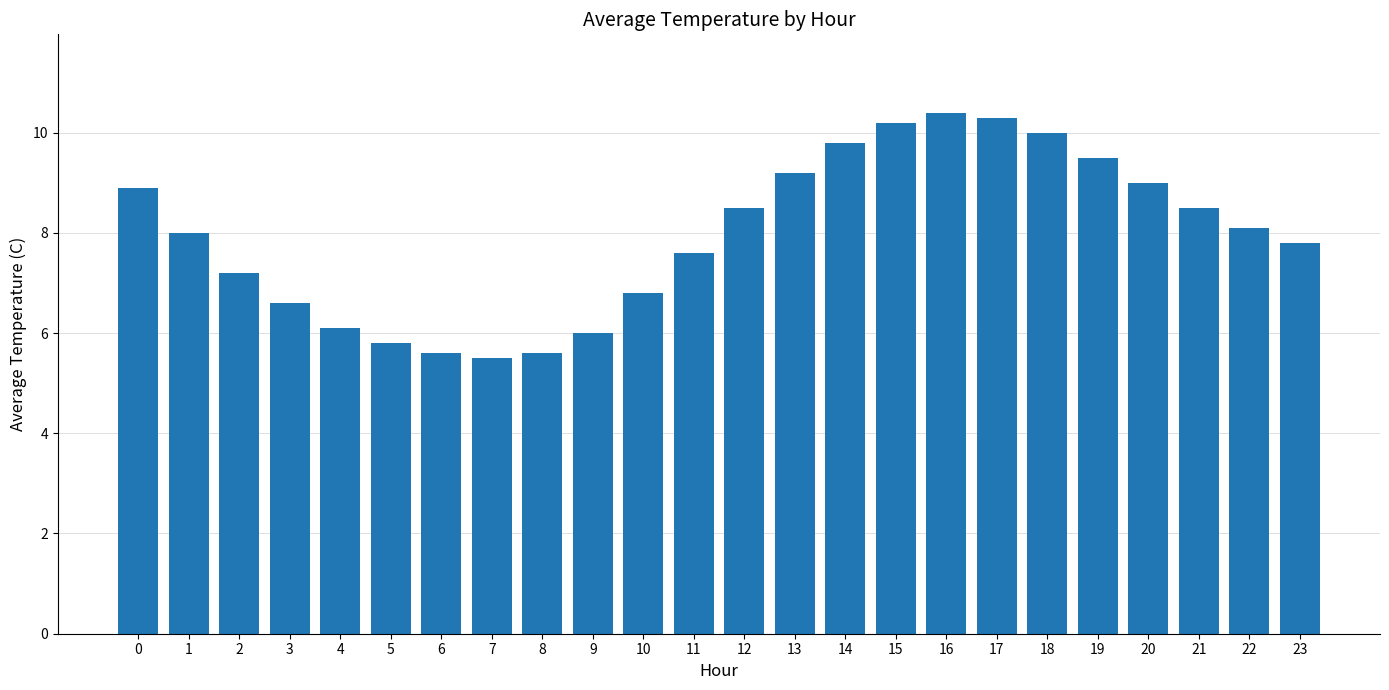

Does the chart contain stacked bars?

No